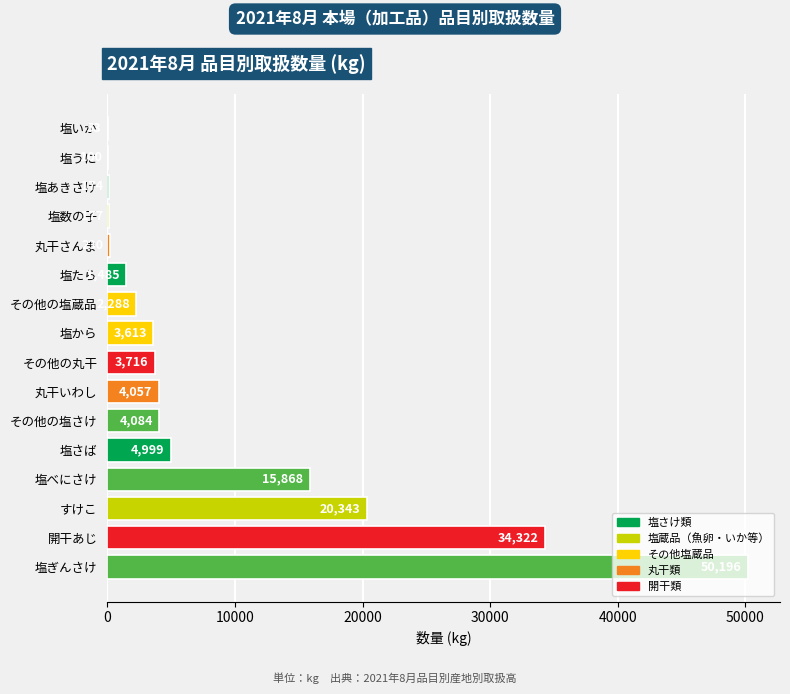

What is the sum of the values at すけこ and 塩べにさけ?

36211